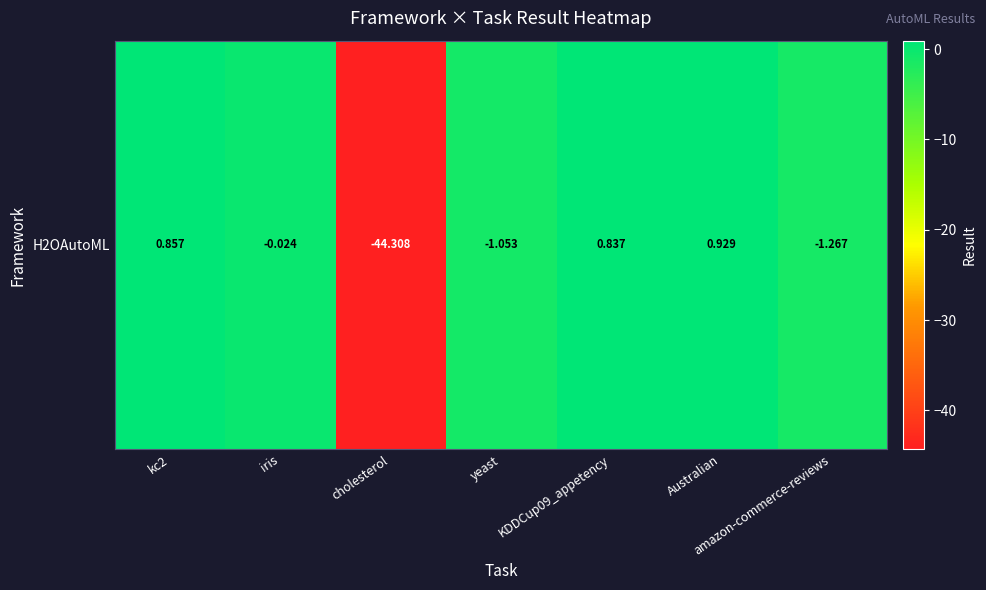

Which category has the highest value across all series?

Australian